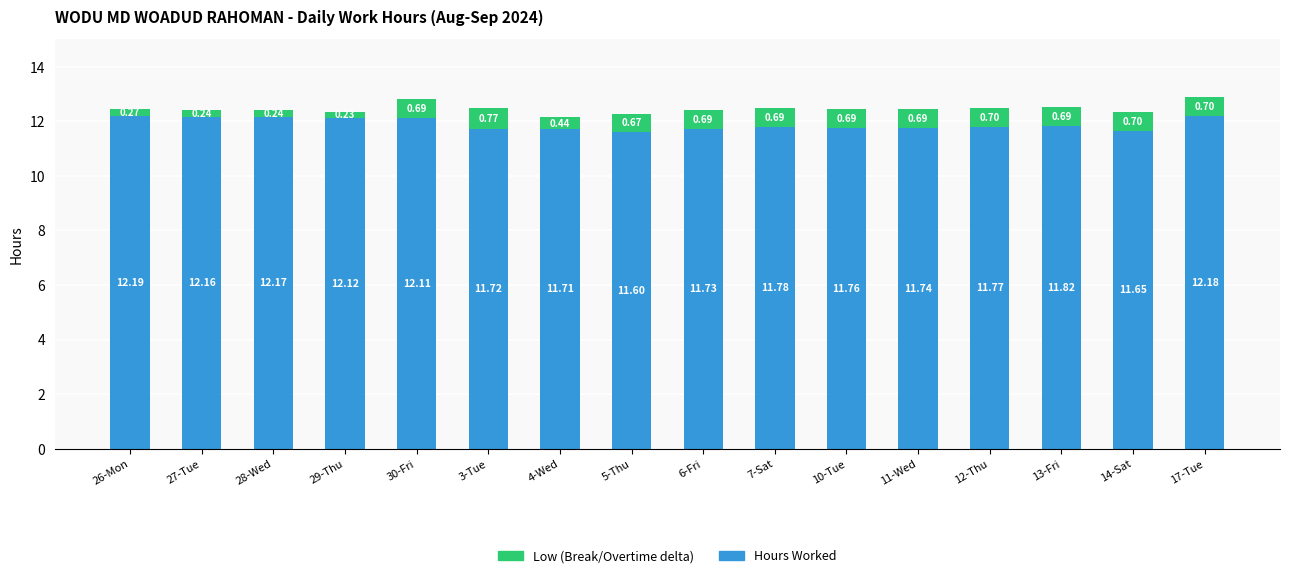

What is the difference between the Hours Worked values at 14-Sat and 29-Thu?

0.5